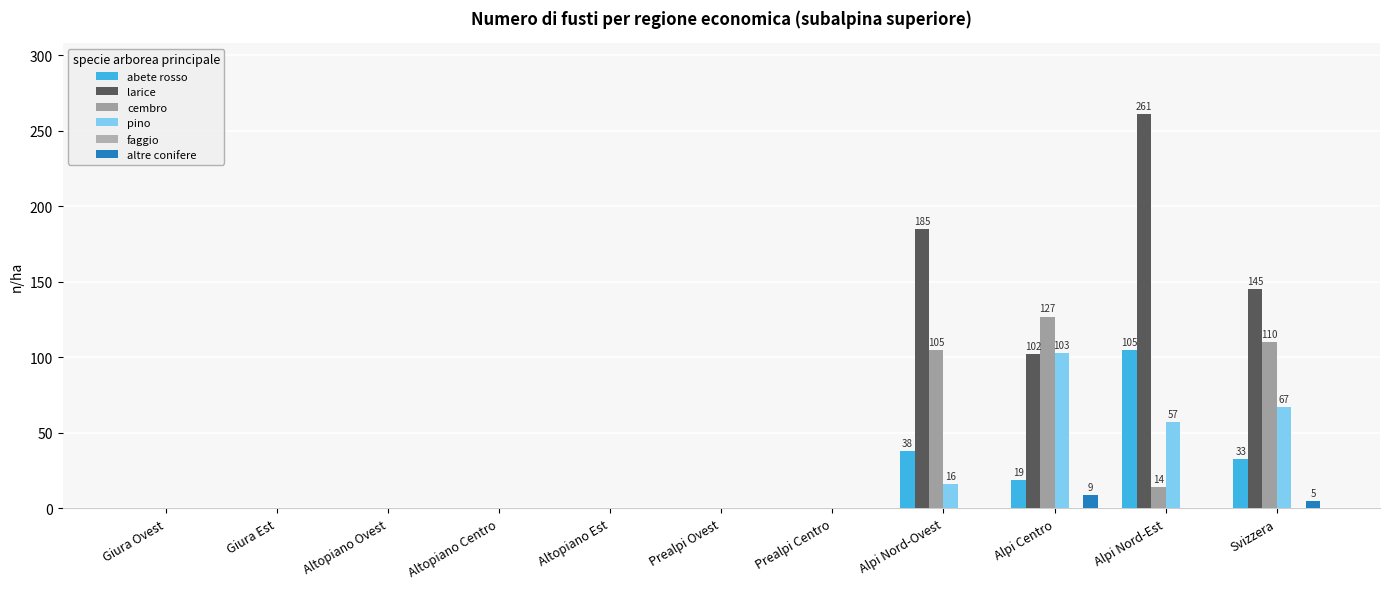

What position from the left is Altopiano Ovest?

3